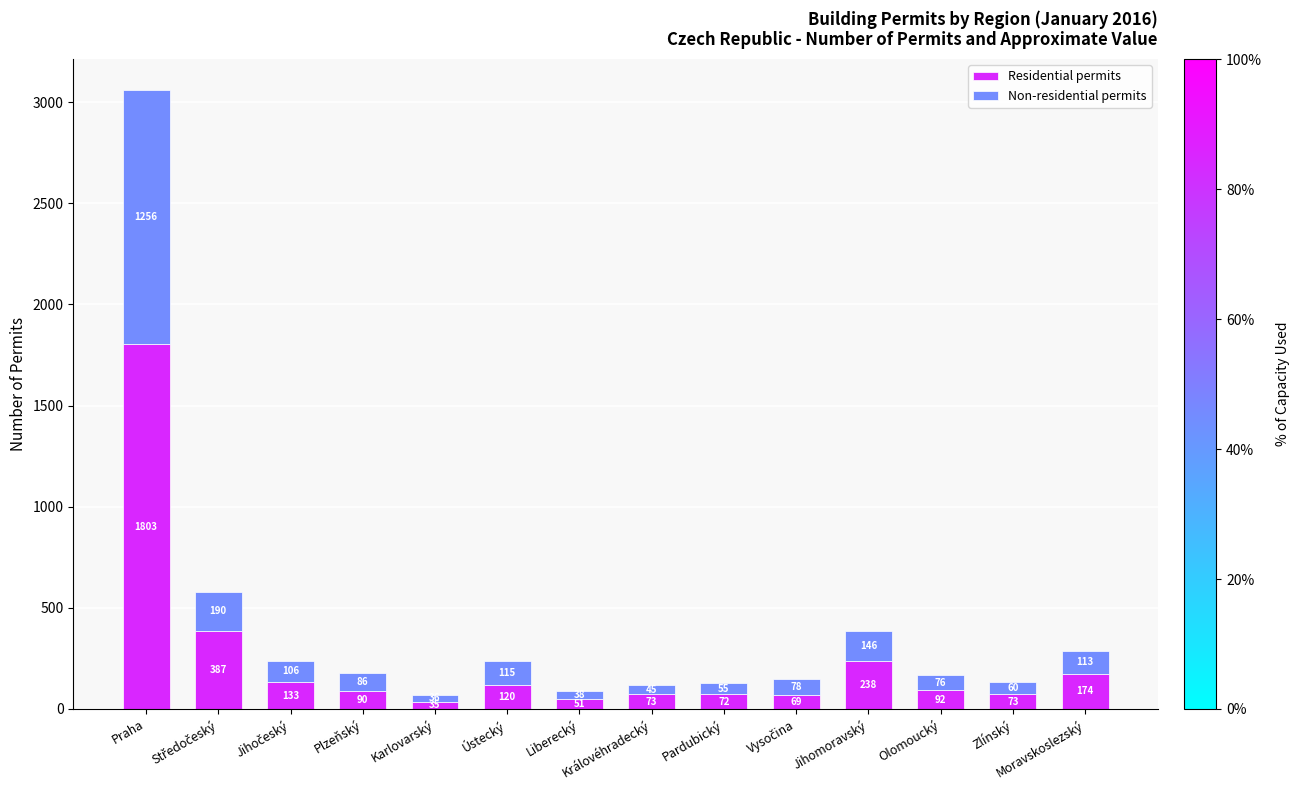

What is the difference between the second highest and second lowest values in the Residential permits series?

336